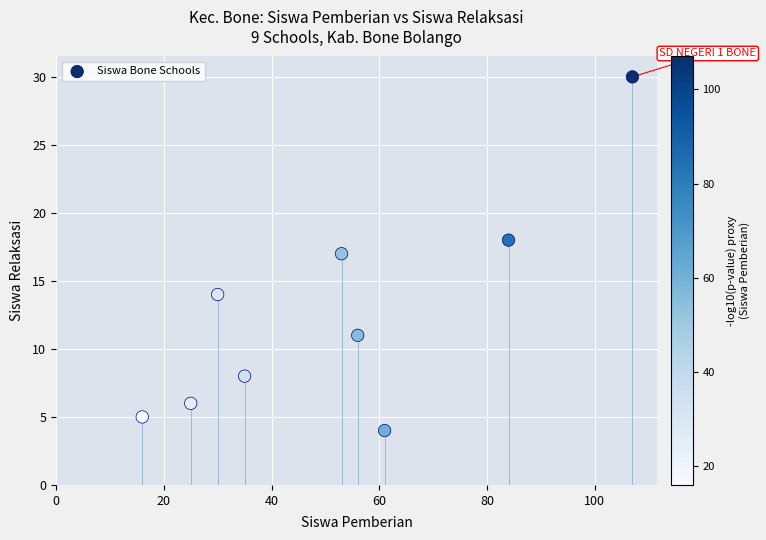

What is the range of Y values (max minus min)?

26